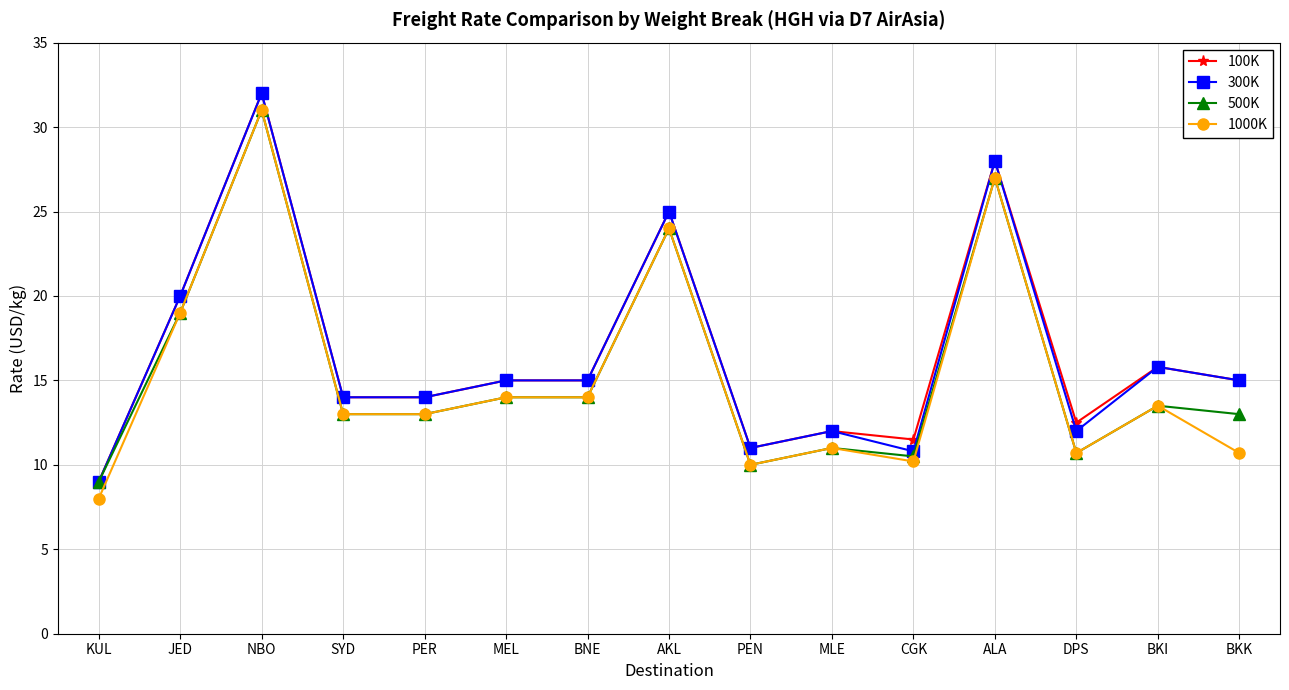

What is the spread (max minus min) of values at MEL?

1.0